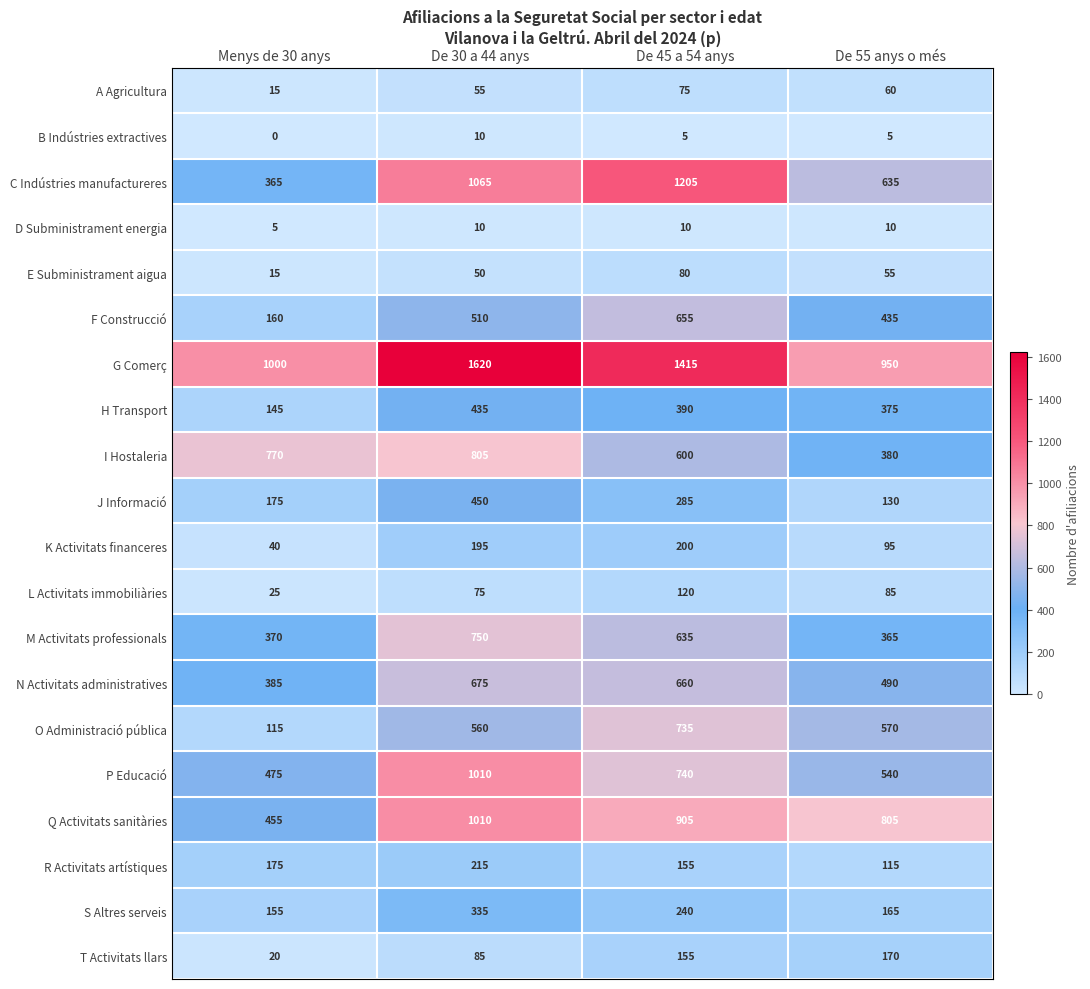

Is it true that Q Activitats sanitàries equals 184 at Menys de 30 anys?

False